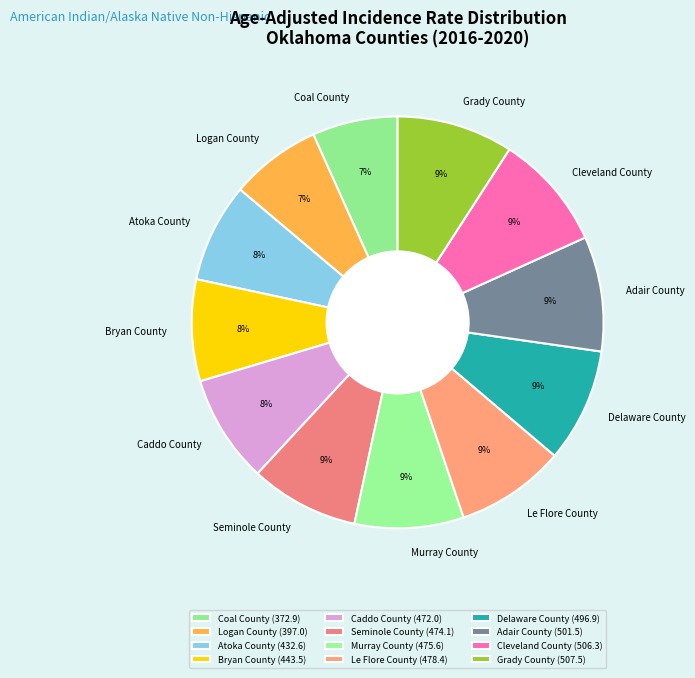

Is there a majority slice in this chart?

No